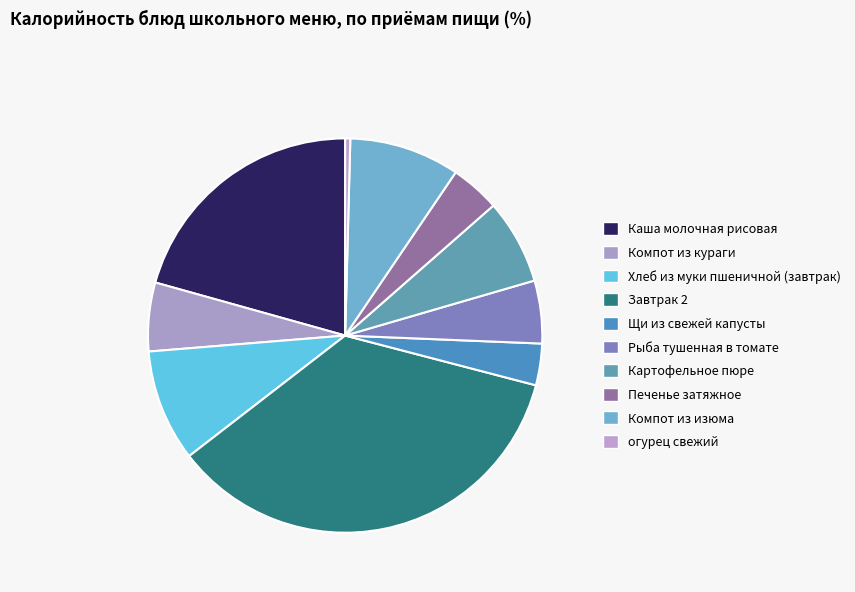

Is there any slice that represents more than half of the pie?

No